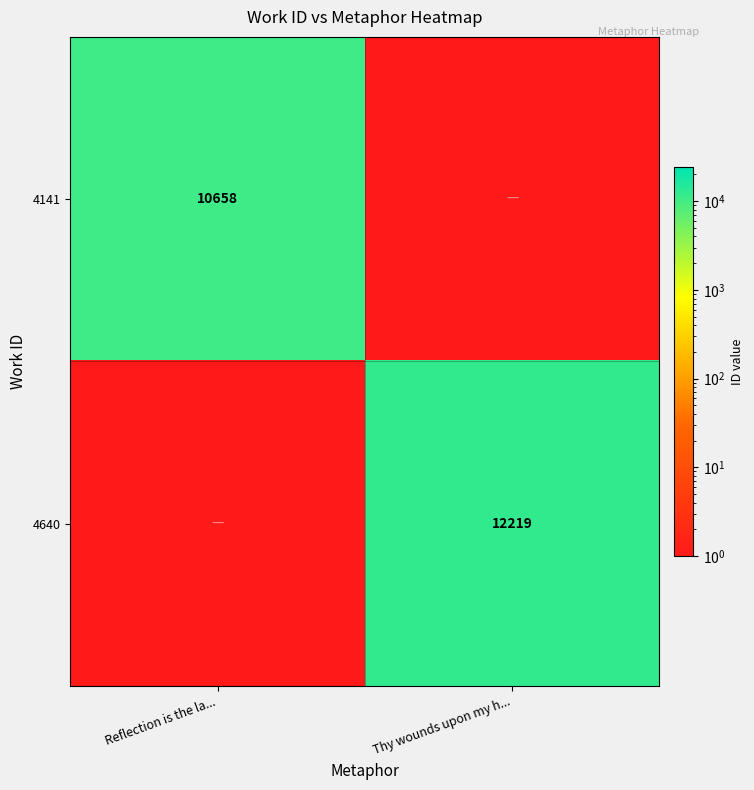

The 4640 series shows 12219 at Thy wounds upon my h.... True or false?

True